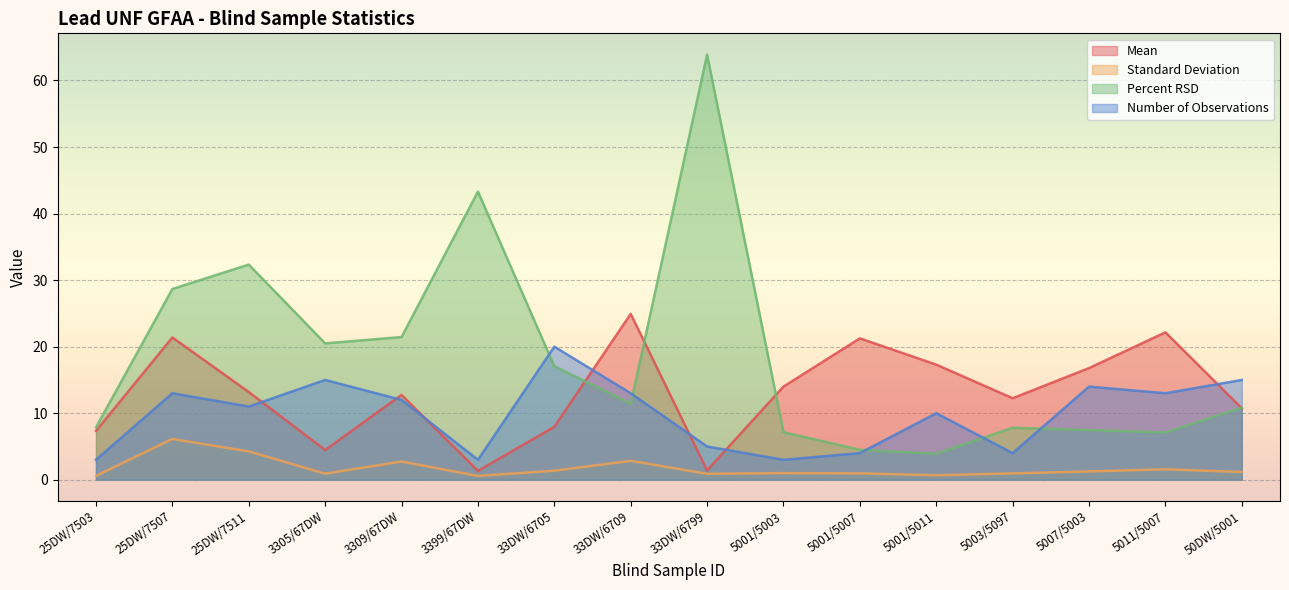

At which label is Standard Deviation closest to 3?

33DW/6709